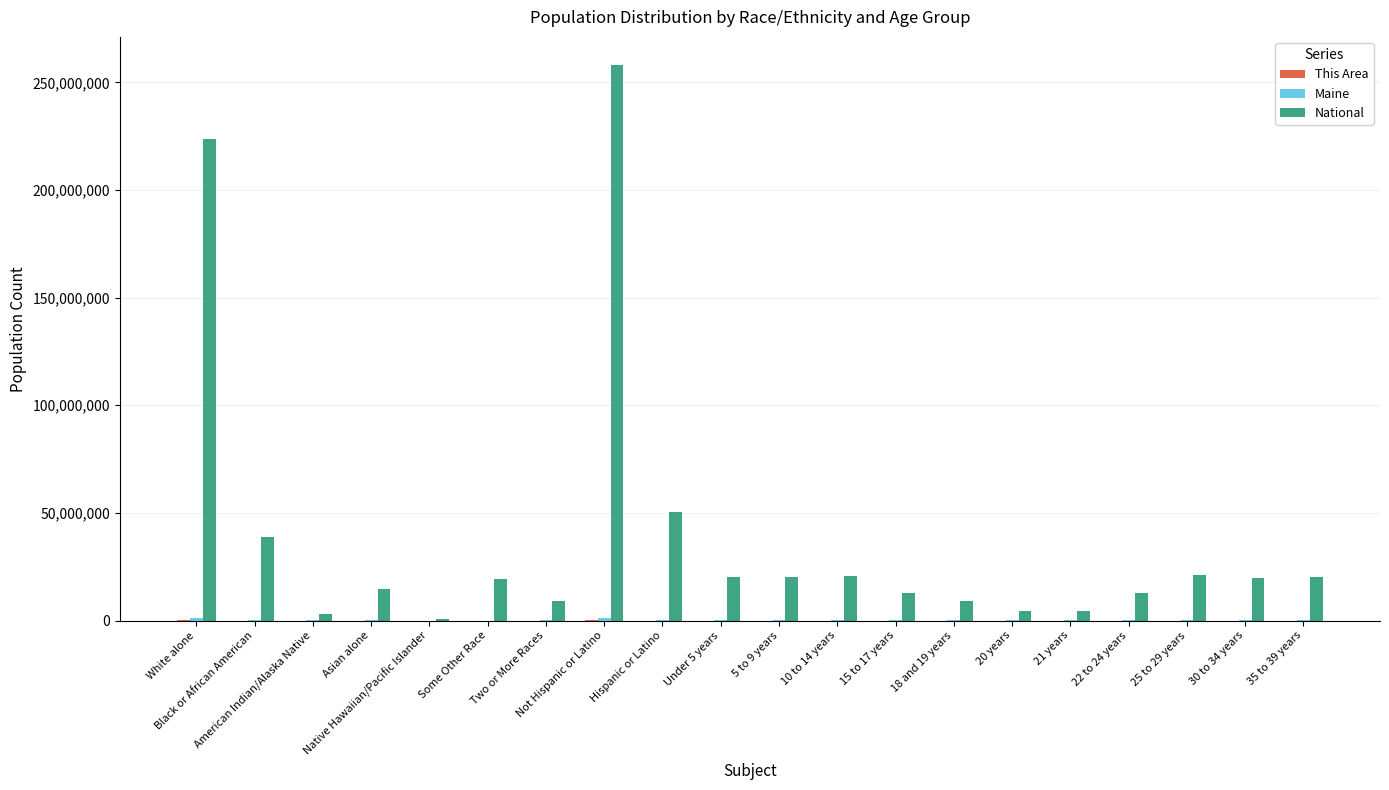

Which series has the largest total across all categories?

National